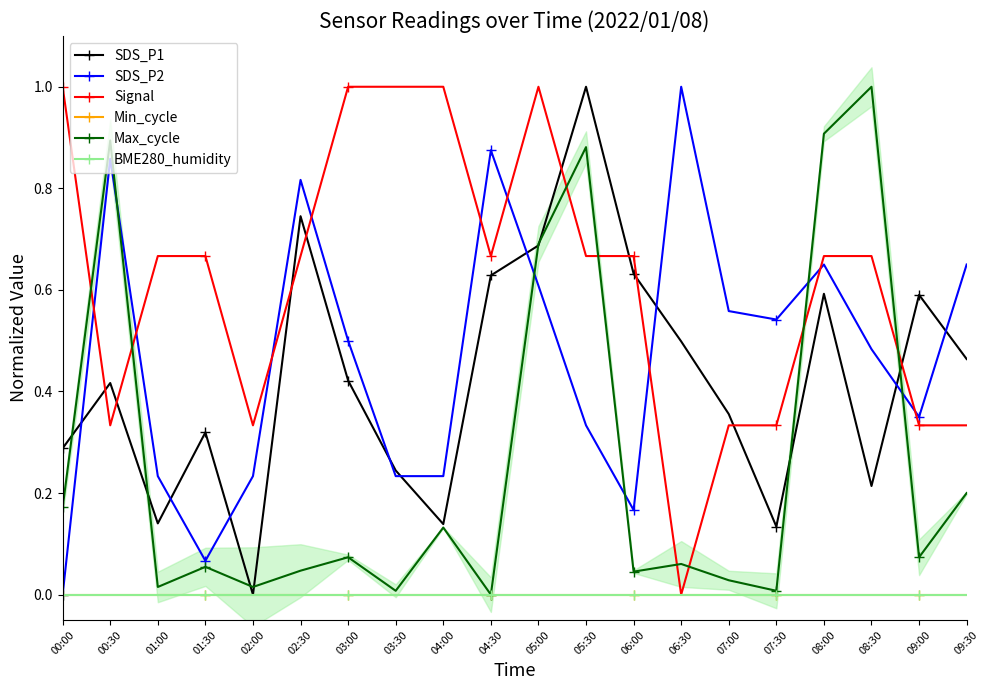

What is the value of the SDS_P2 point at the 16th from the left?

0.5